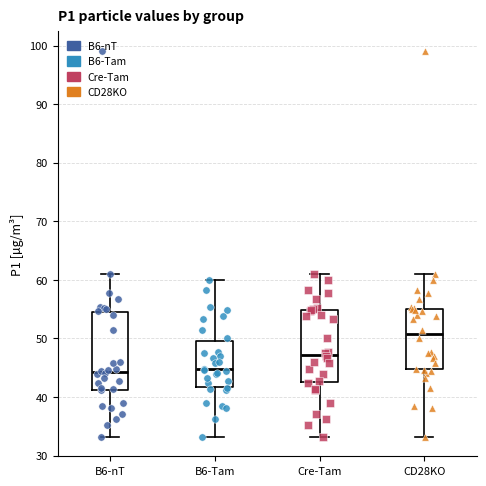

Reading left to right, read every box against the y-axis: the position of its median line, the range the box covers, and the ends of its whiskers. The values are not printed on the chart, so give them approximately, as read against the axis.

B6-nT: median 44, box 41 to 55, whiskers 33 to 61
B6-Tam: median 45, box 42 to 49, whiskers 33 to 60
Cre-Tam: median 47, box 43 to 55, whiskers 33 to 61
CD28KO: median 51, box 45 to 55, whiskers 33 to 61